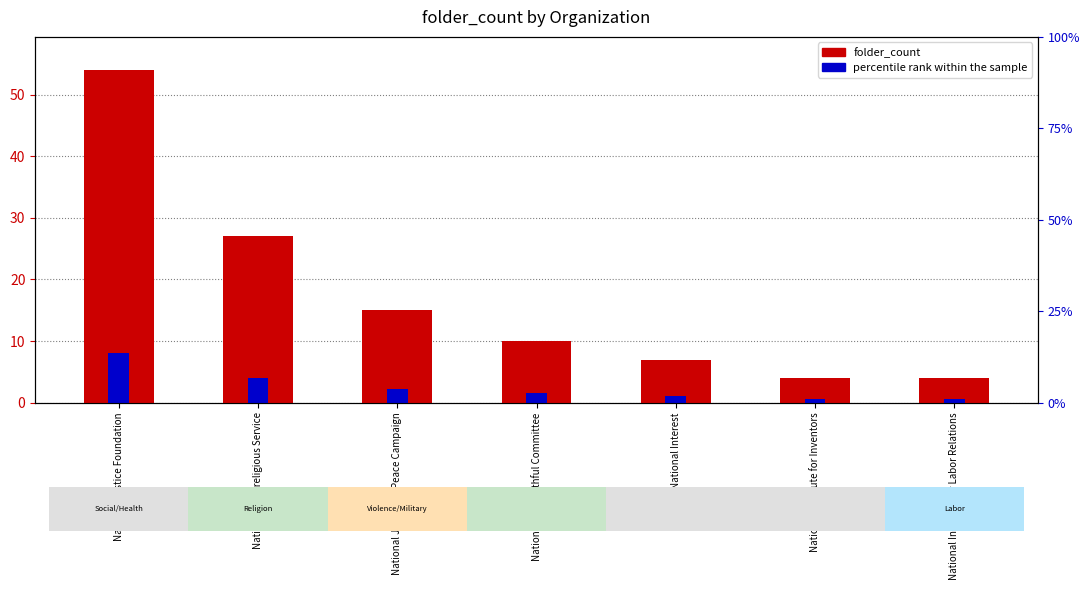

Is it true that folder_count equals 25.6 at National Jobs with Peace Campaign?

False